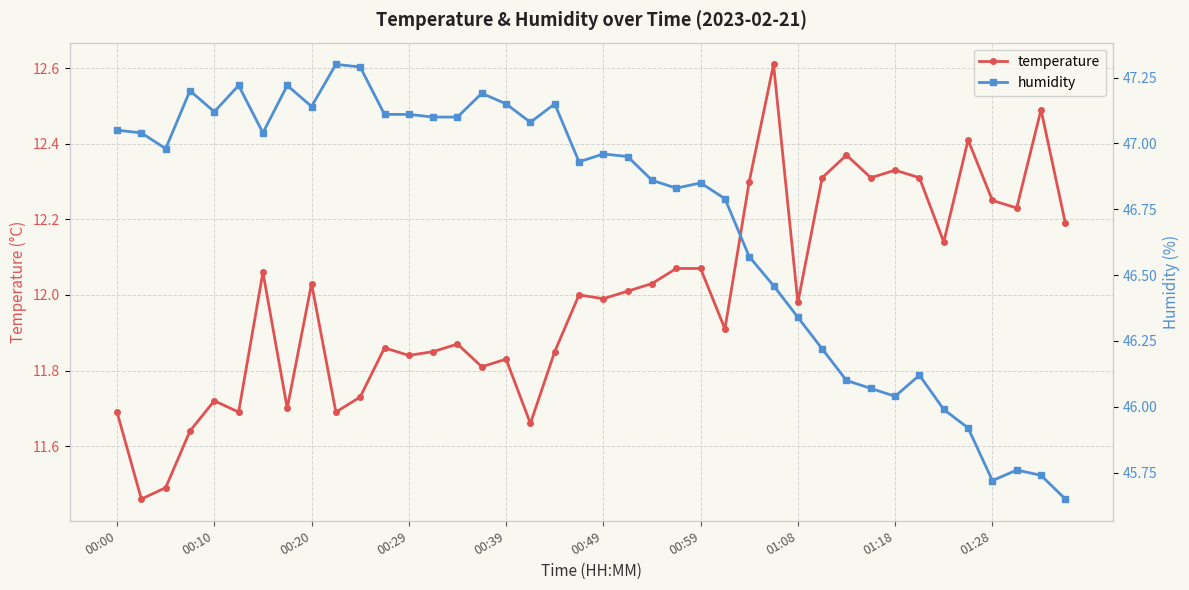

How many lines are shown in the chart?

2